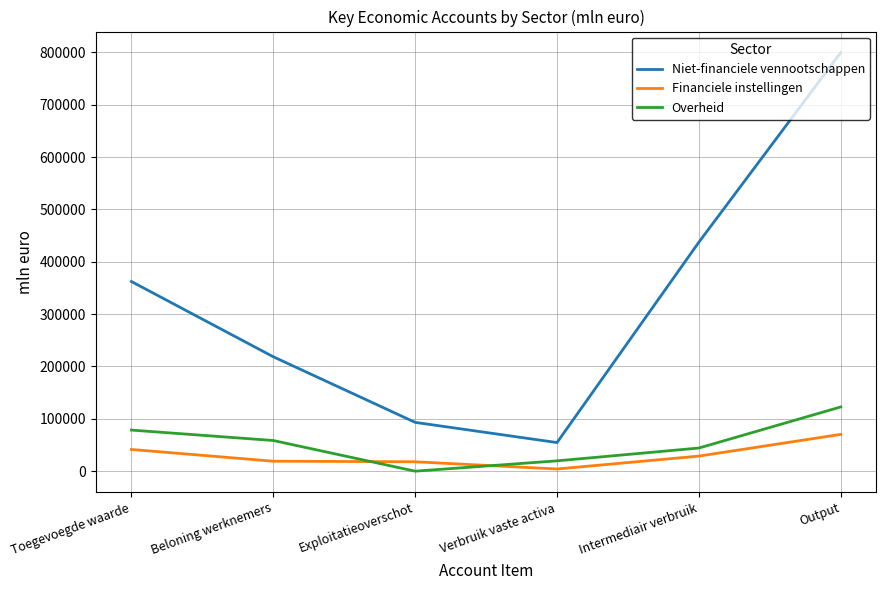

What is the difference between the highest and lowest values at Beloning werknemers?

199474